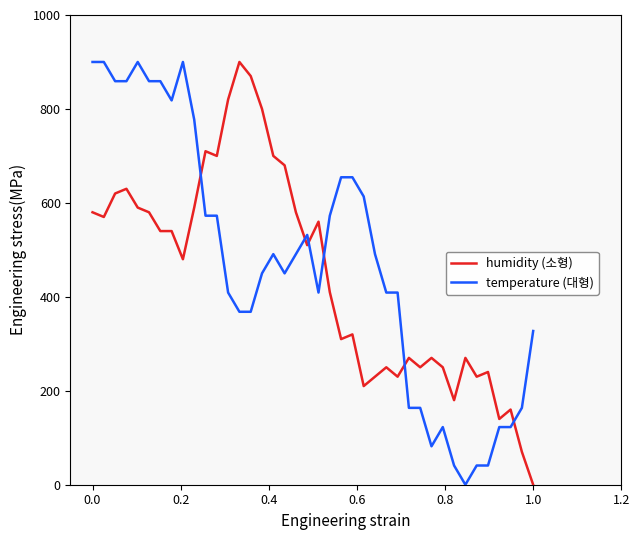

What is the greatest value displayed?

900.0